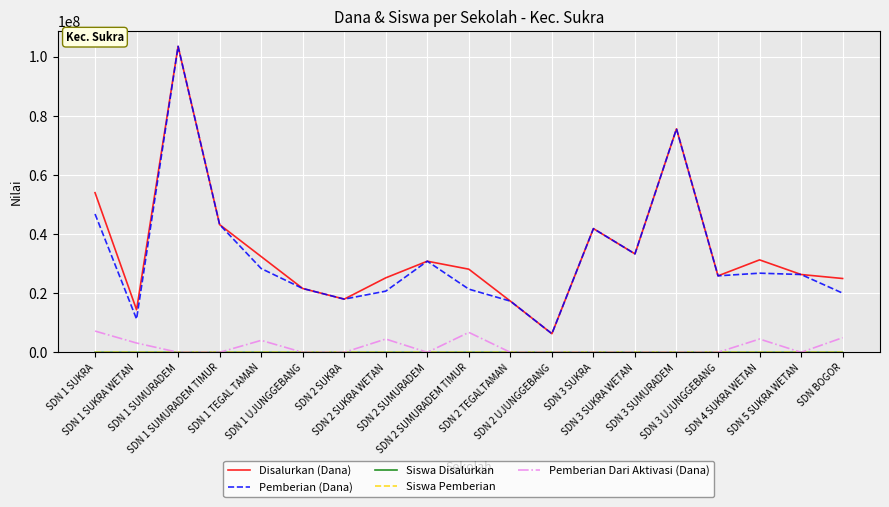

Which has a higher value, SDN 2 TEGALTAMAN or SDN 1 UJUNGGEBANG?

SDN 1 UJUNGGEBANG